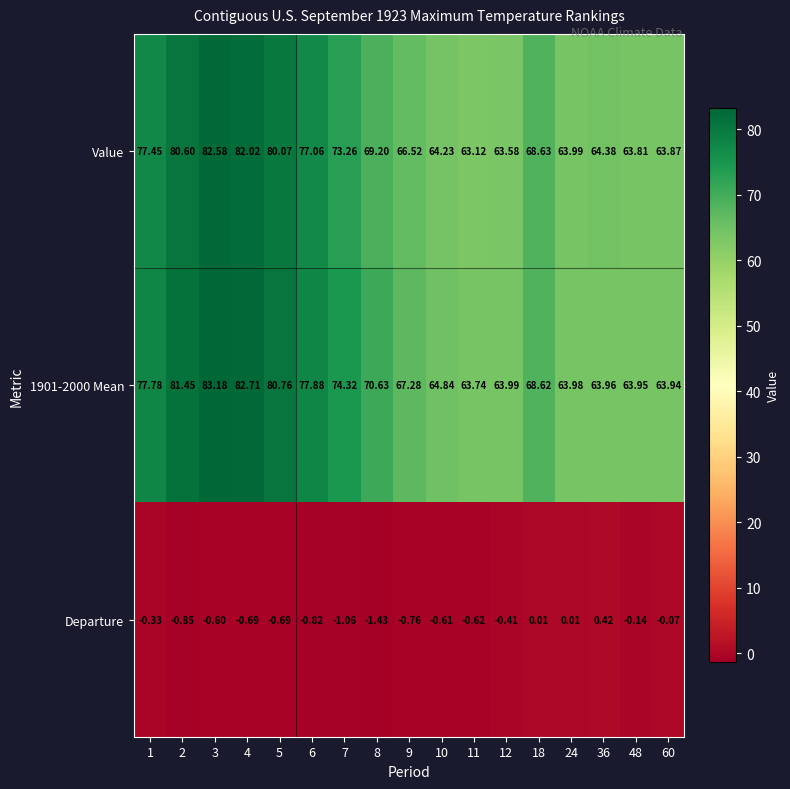

Is the value of Departure at 5 greater than the value of Value at 11?

No